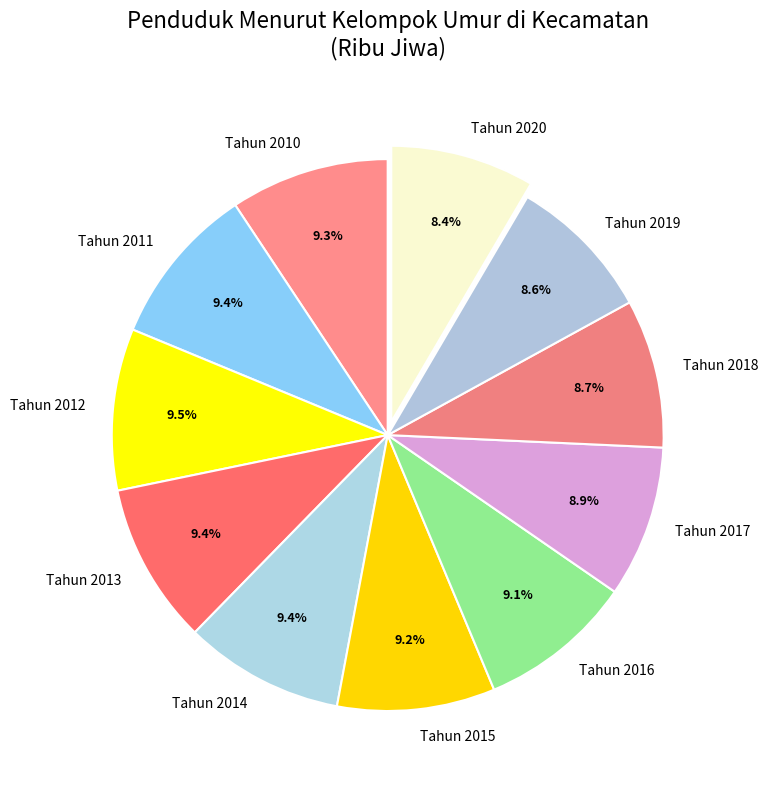

Approximately how many times larger is the value at Tahun 2017 compared to Tahun 2016?

1.0